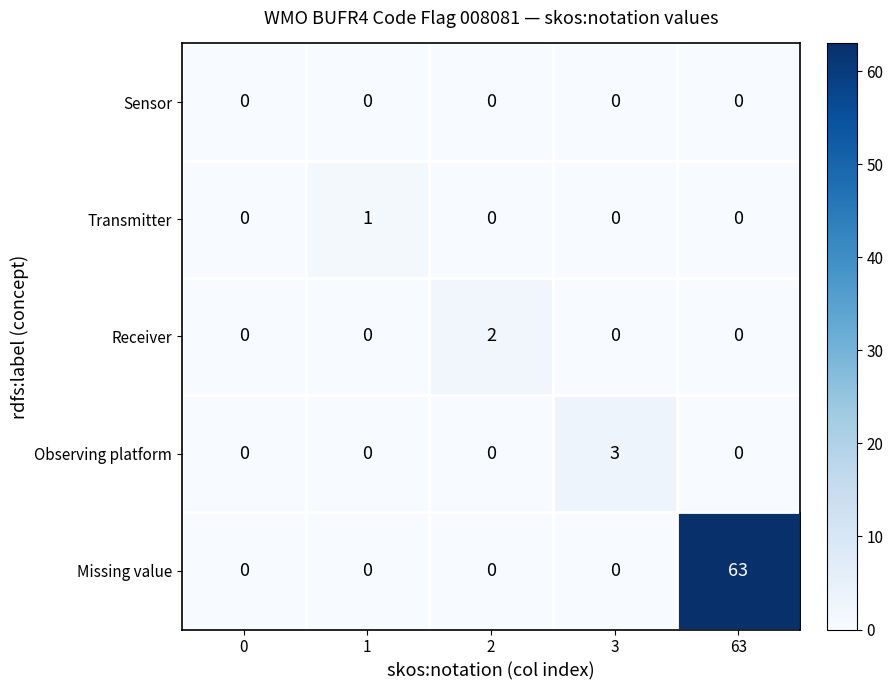

Reading left to right, list all the values displayed in this chart.

Sensor: 0	0	0	0	0
Transmitter: 0	1	0	0	0
Receiver: 0	0	2	0	0
Observing platform: 0	0	0	3	0
Missing value: 0	0	0	0	63